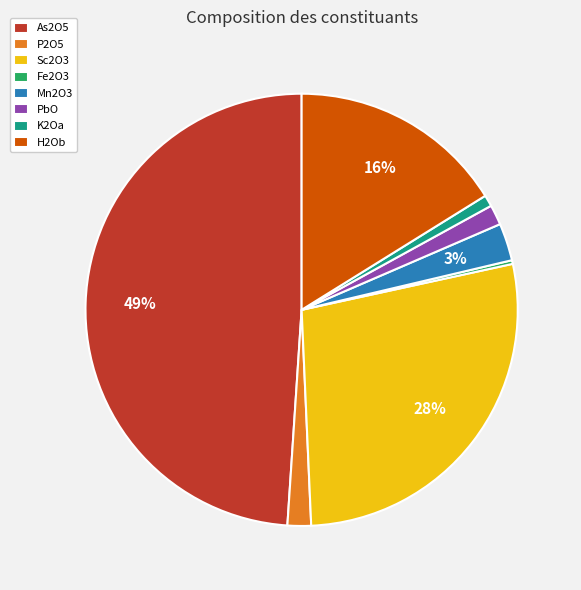

To the nearest percent, what portion does As2O5 represent?

49%